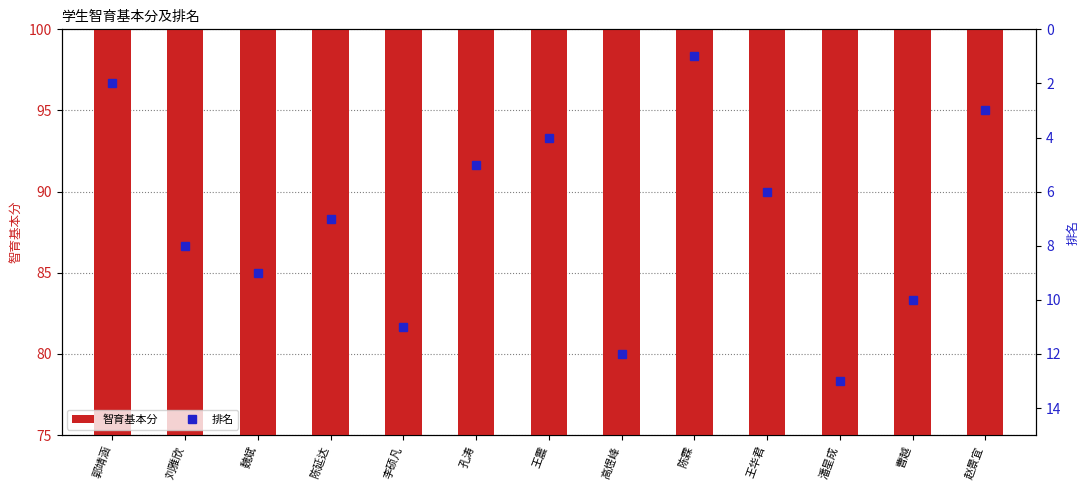

Count the number of data series in this chart.

2